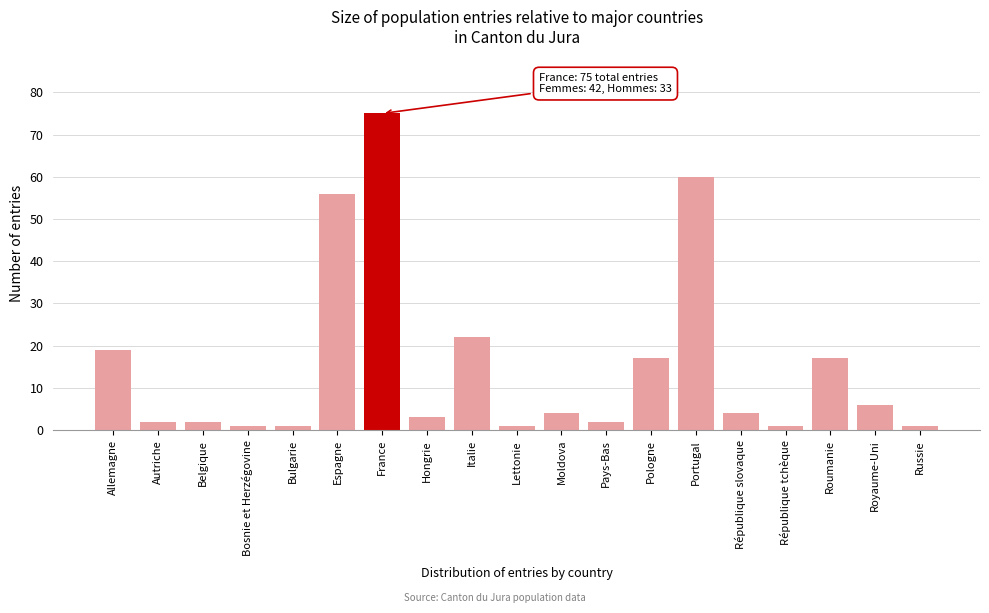

Reading right to left, what are all the values shown in this chart?

Russie=1	Royaume-Uni=6	Roumanie=17	République tchèque=1	République slovaque=4	Portugal=60	Pologne=17	Pays-Bas=2	Moldova=4	Lettonie=1	Italie=22	Hongrie=3	France=75	Espagne=56	Bulgarie=1	Bosnie et Herzégovine=1	Belgique=2	Autriche=2	Allemagne=19